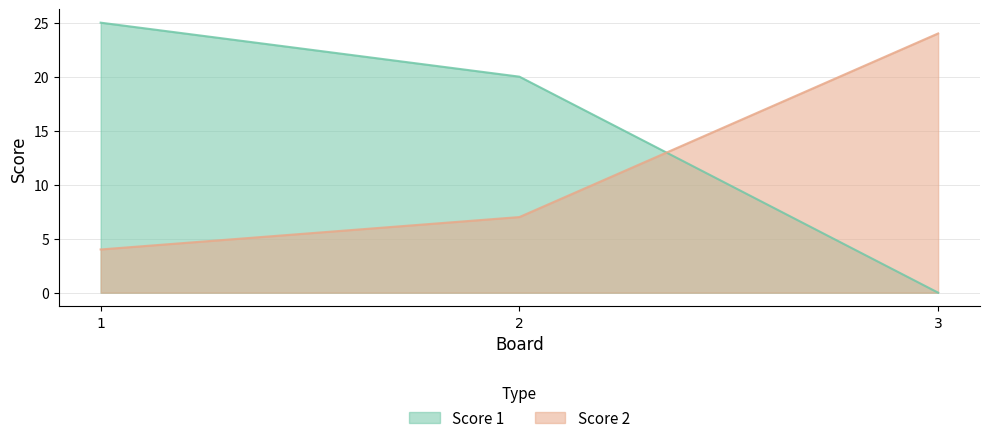

Which series has the largest range (max minus min)?

Score 1